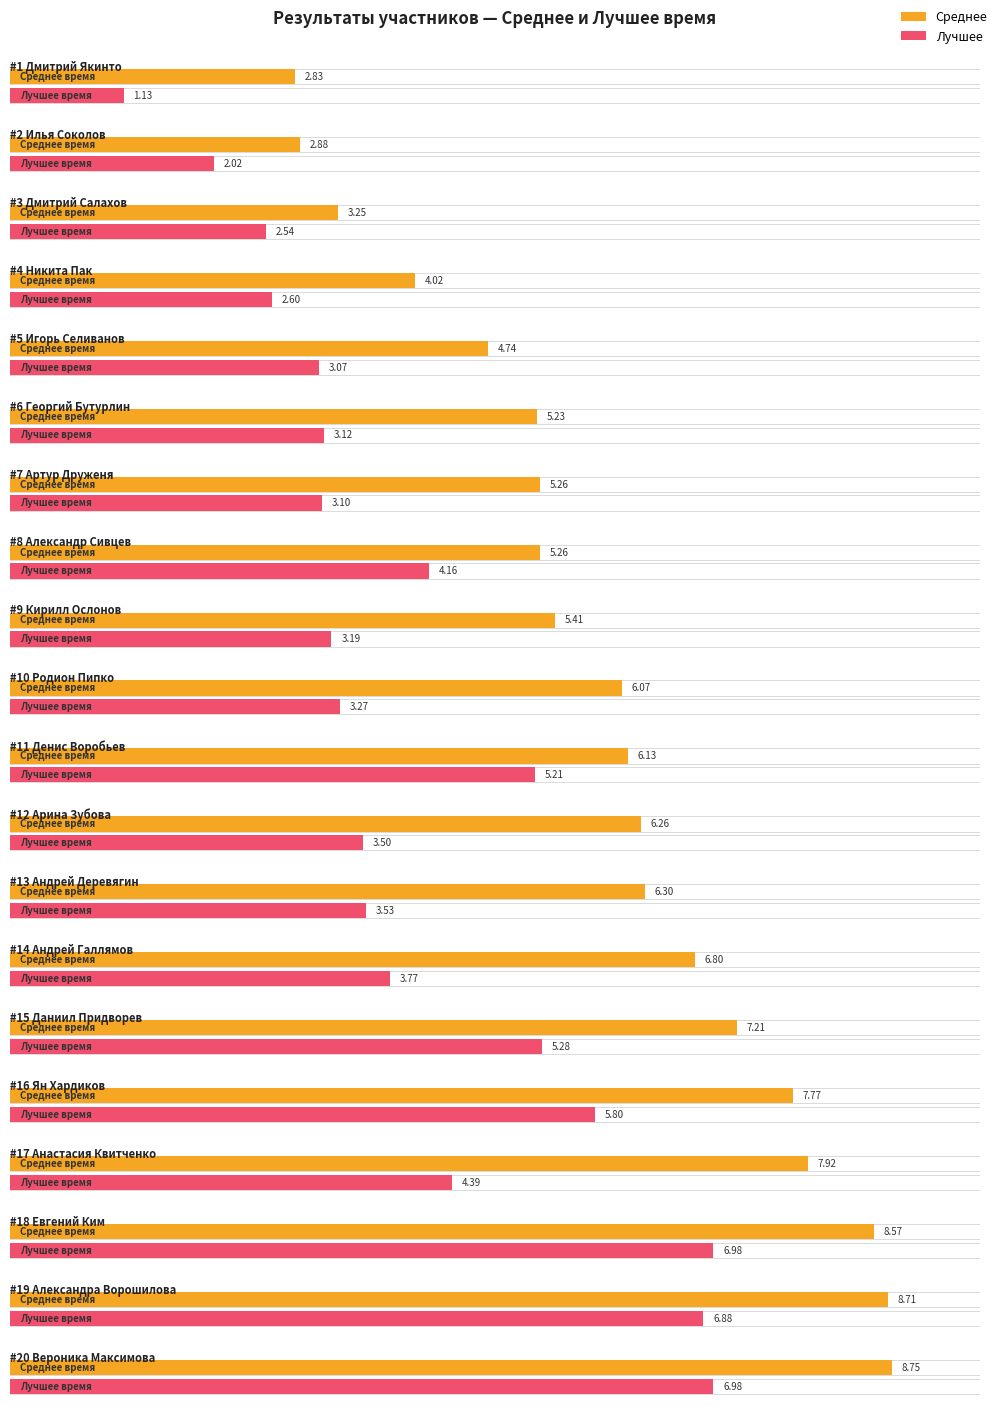

Which category has the highest value across all series?

20